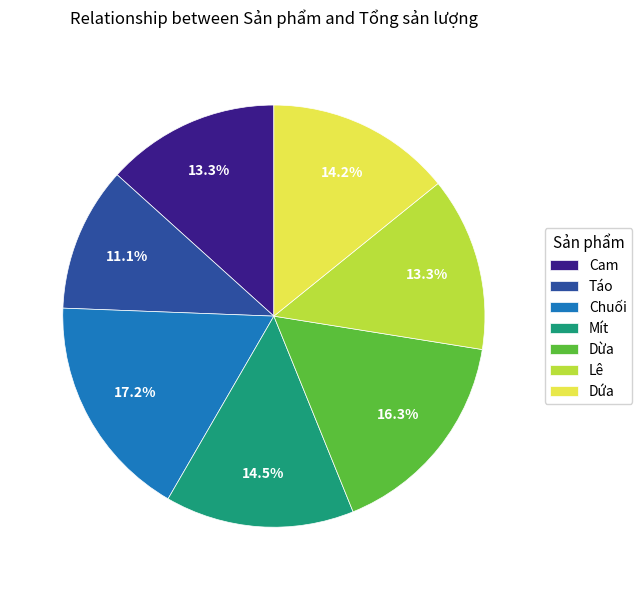

What is the largest slice in the pie chart?

Chuối